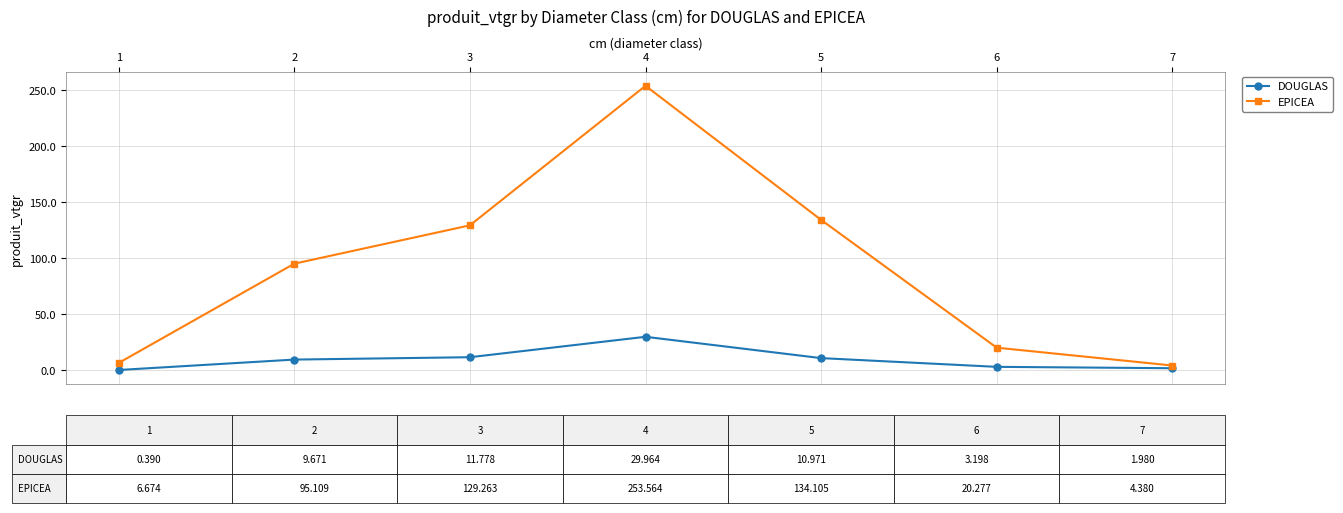

What is the lowest value of the EPICEA series?

4.4